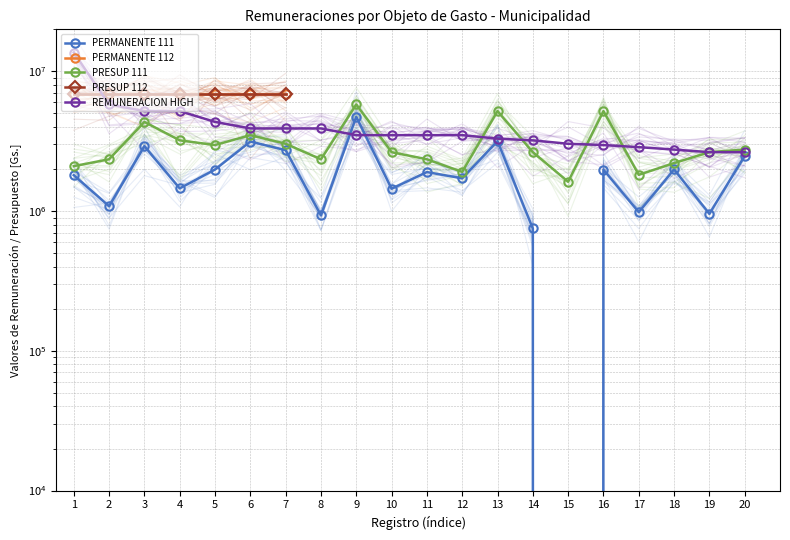

True or false: PERMANENTE_111 has a value of 957248 at 19.

True